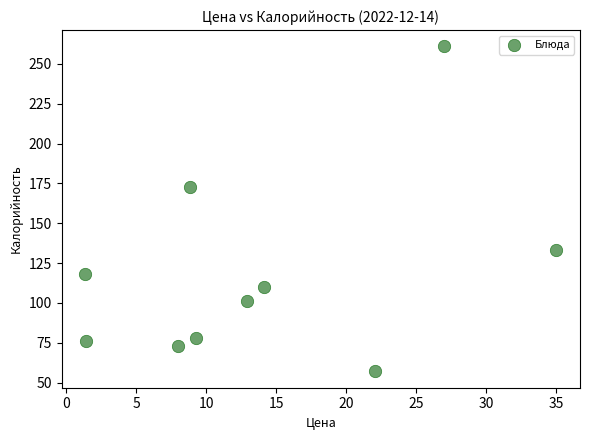

What Y value in the scatter plot is closest to 159?

173